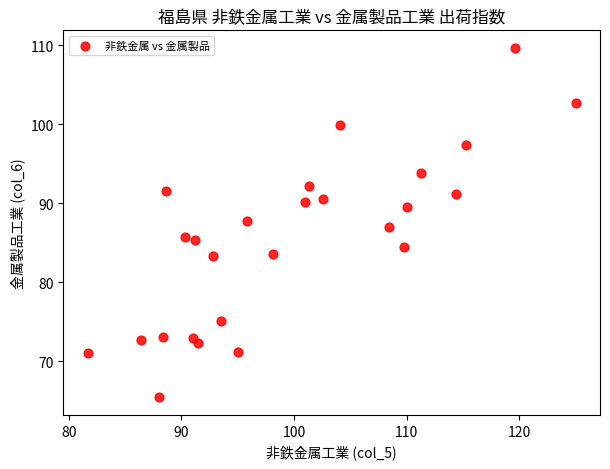

What is the range of Y values (max minus min)?

44.3